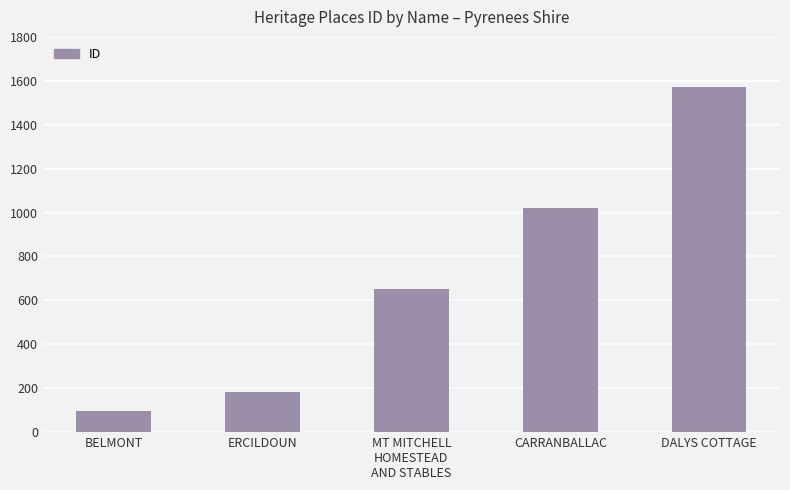

How many categories are shown in the chart?

5